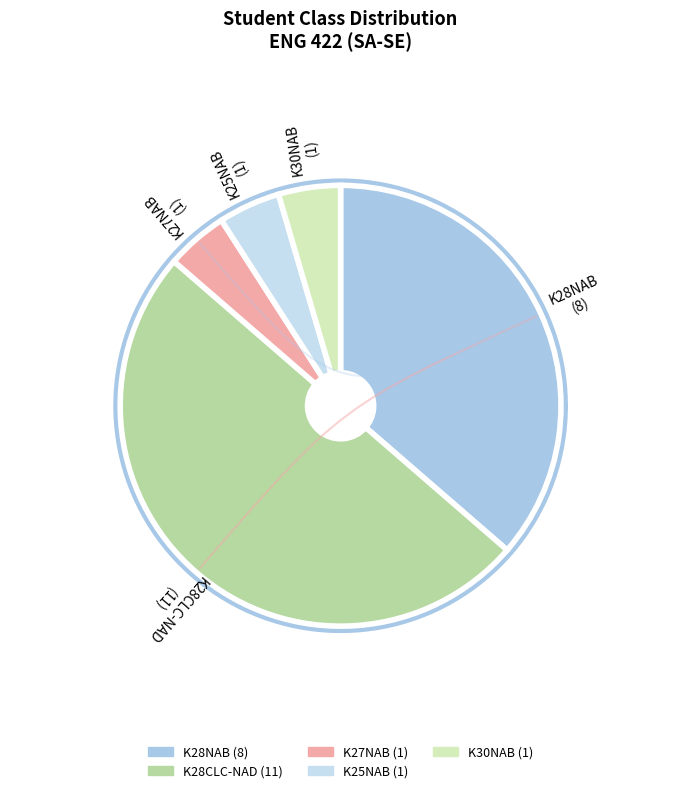

Do K30NAB and K28CLC-NAD together represent more than half of the pie?

Yes